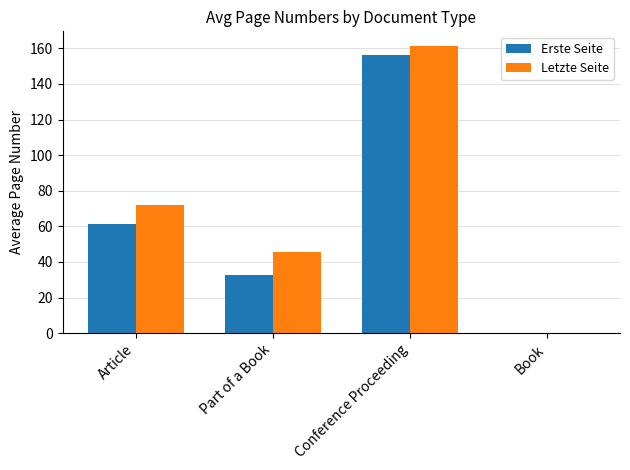

Is the value of Erste Seite at Article greater than the value of Letzte Seite at Part of a Book?

Yes